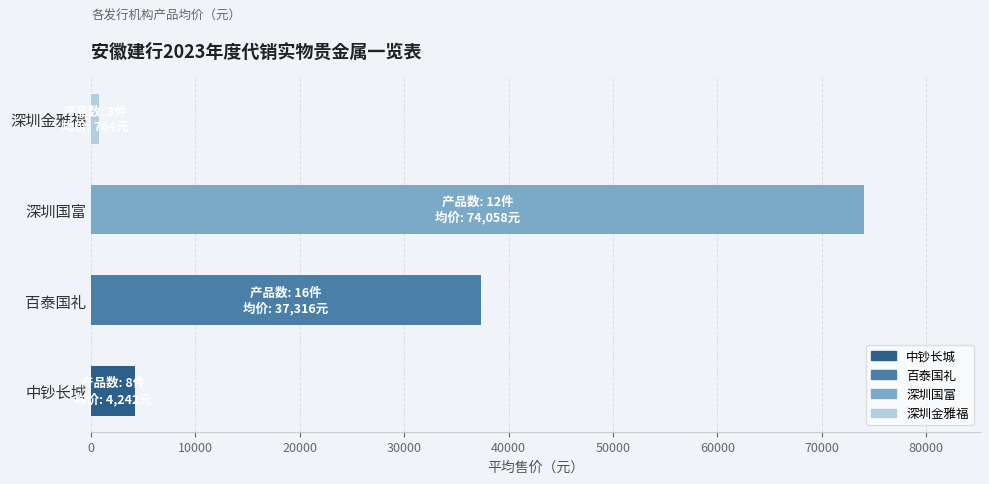

Reading top to bottom, list all the values displayed in this chart.

深圳金雅福=764	深圳国富=74058	百泰国礼=37316	中钞长城=4242